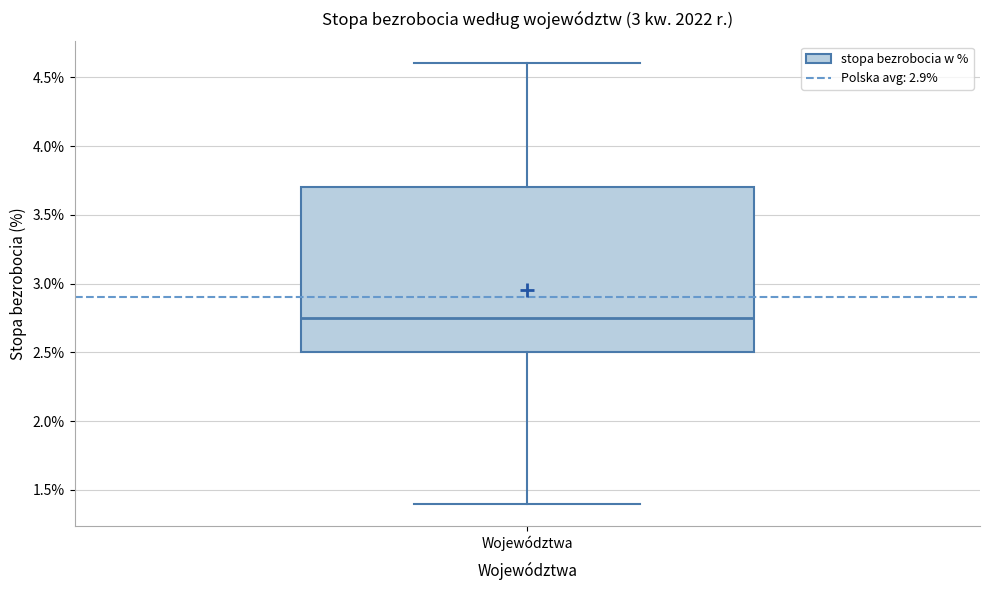

Where is the upper edge of the box for Województwa on the y-axis? The values are not printed on the chart, so give them approximately, as read against the axis.

3.70